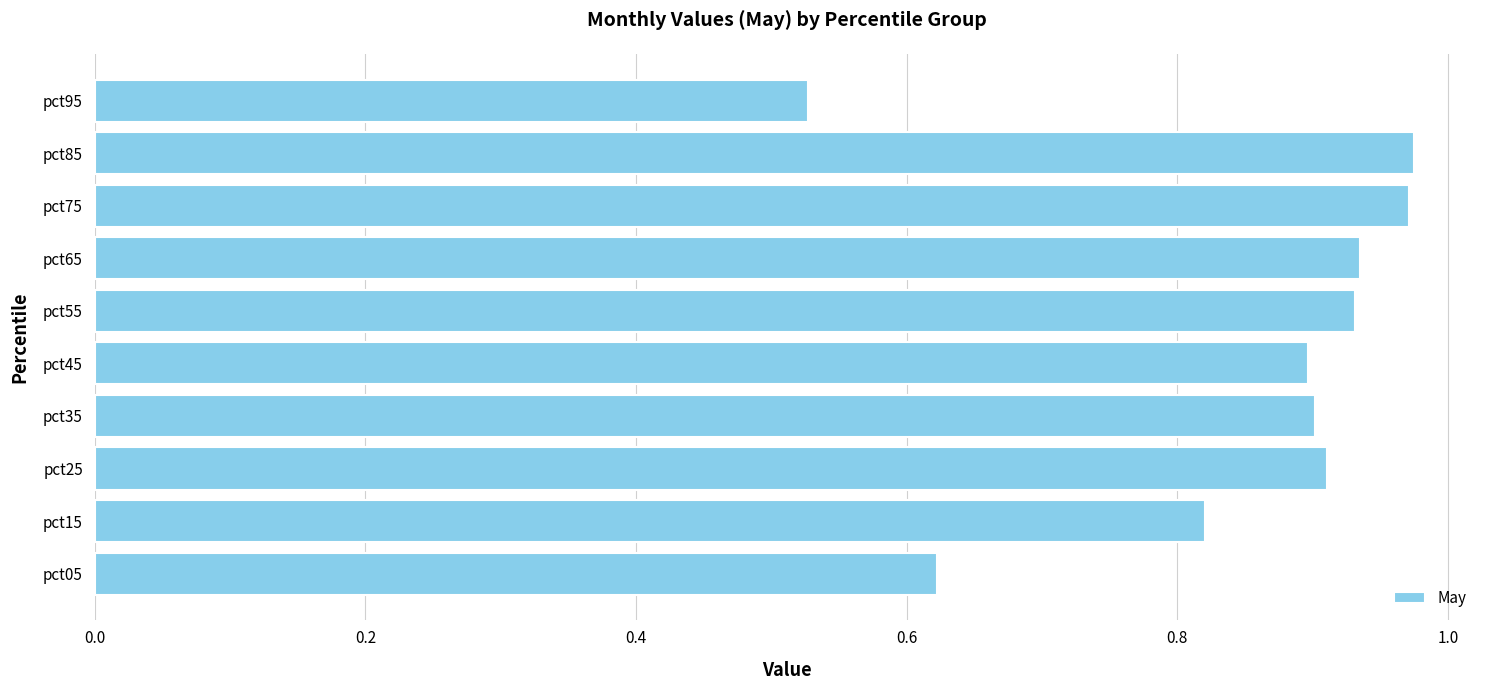

The value at pct55 is 0.4. True or false?

False